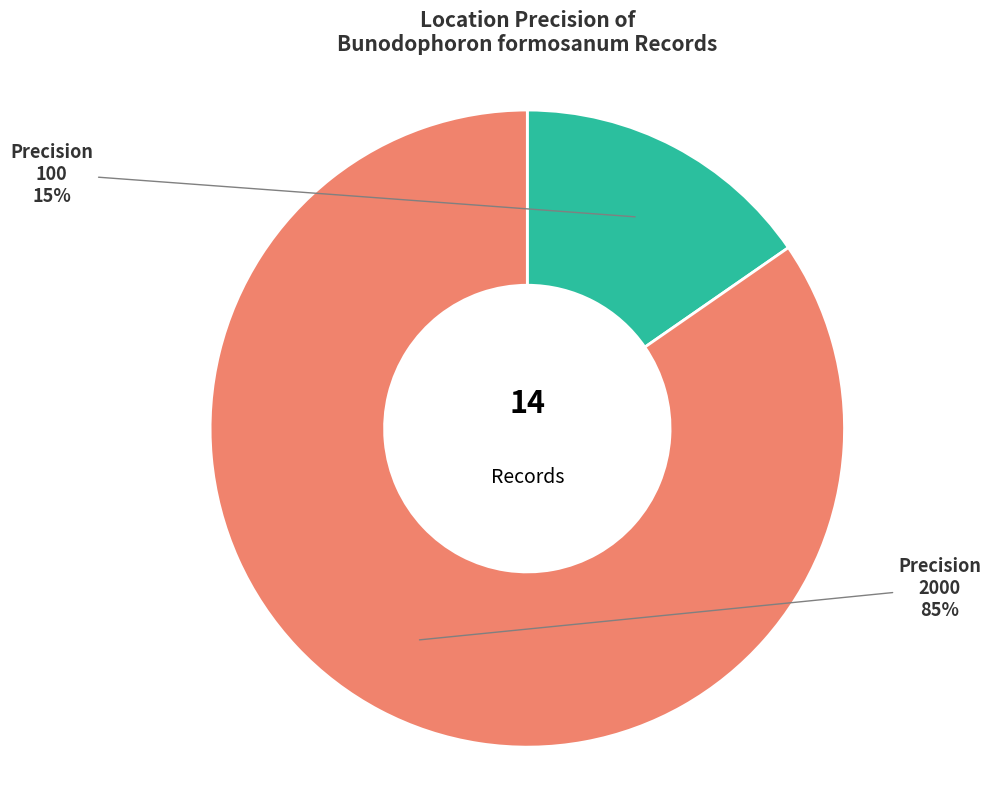

To the nearest percent, what portion does 2000 represent?

85%